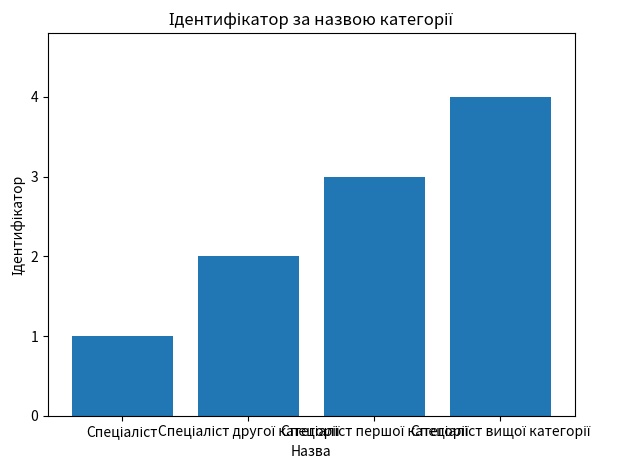

What is the difference between the maximum and minimum values?

3